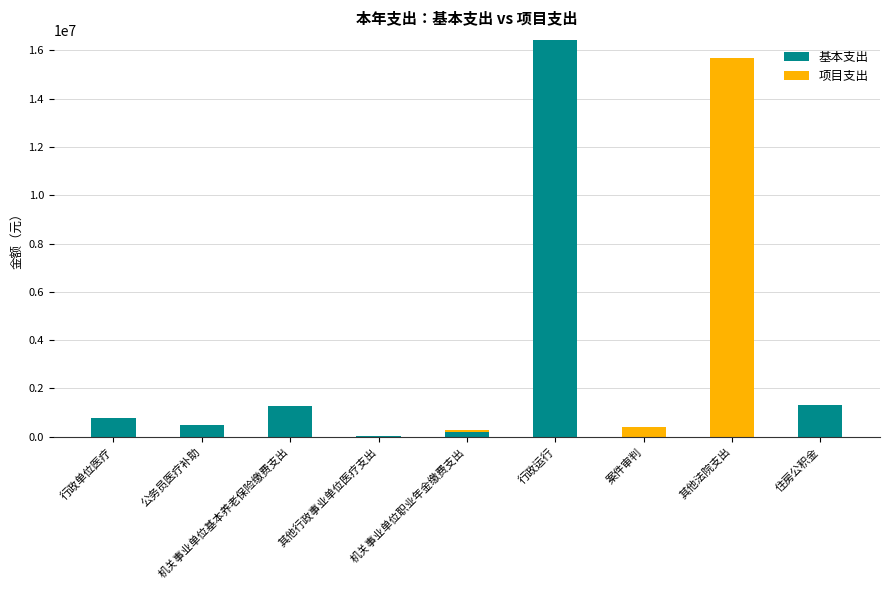

What is the highest value of the 基本支出 series?

16438222.4